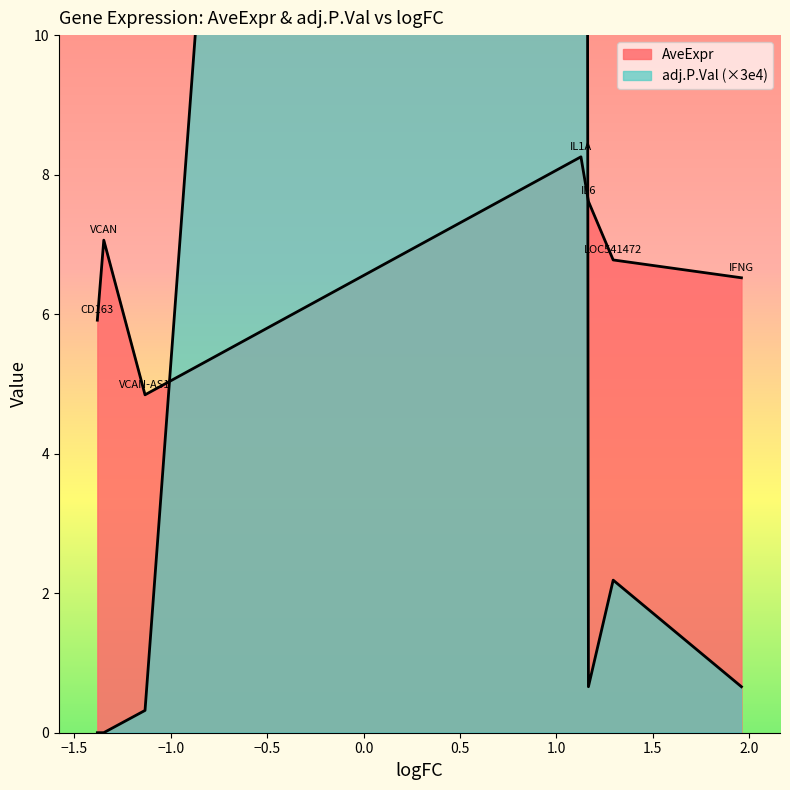

Which has a higher value, VCAN-AS1 or VCAN?

VCAN